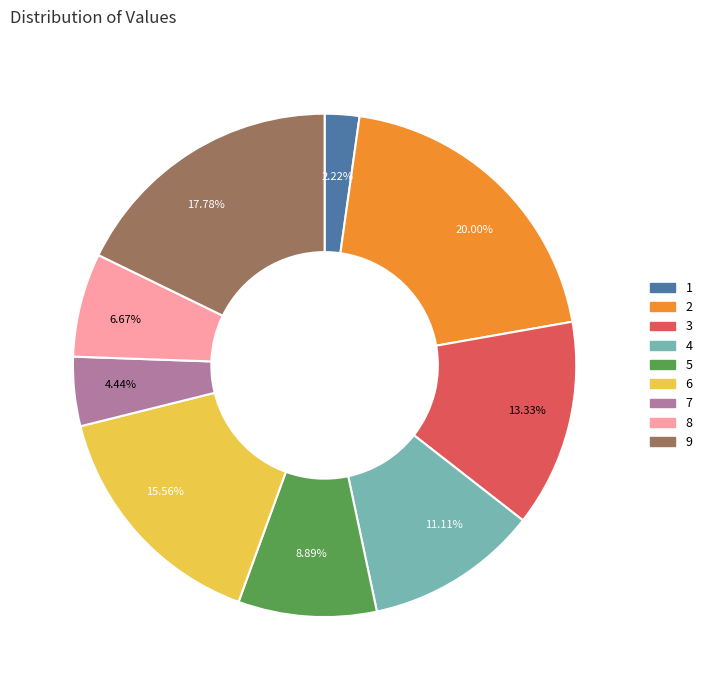

To the nearest percent, what is the difference between the largest and smallest slice percentages?

18%